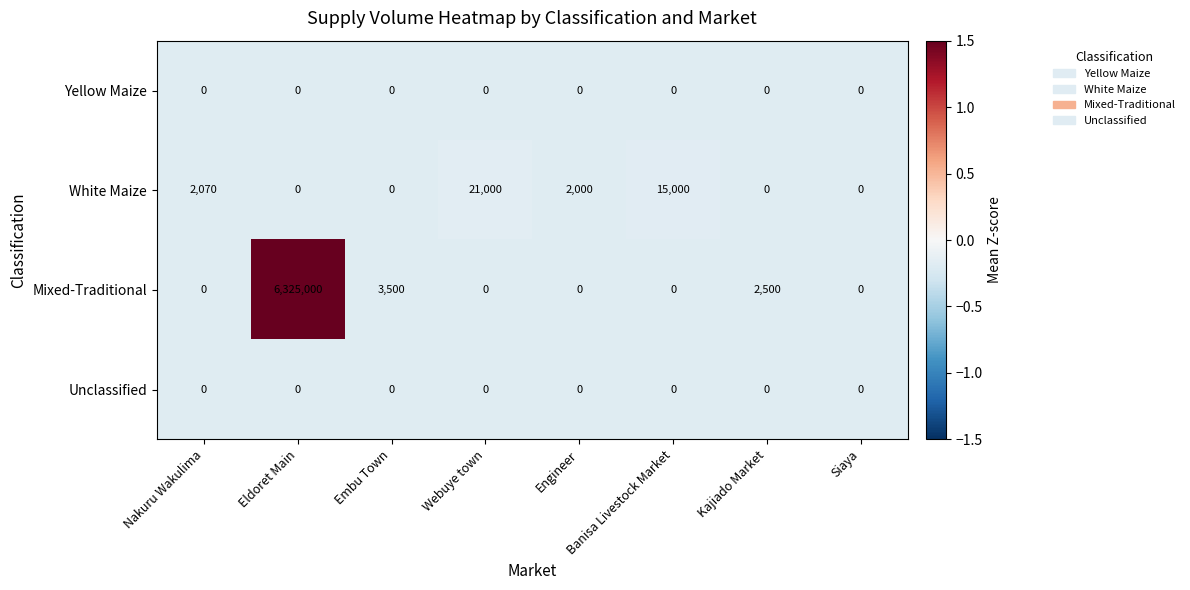

Which series changed the most between Eldoret Main and Siaya?

Mixed-Traditional